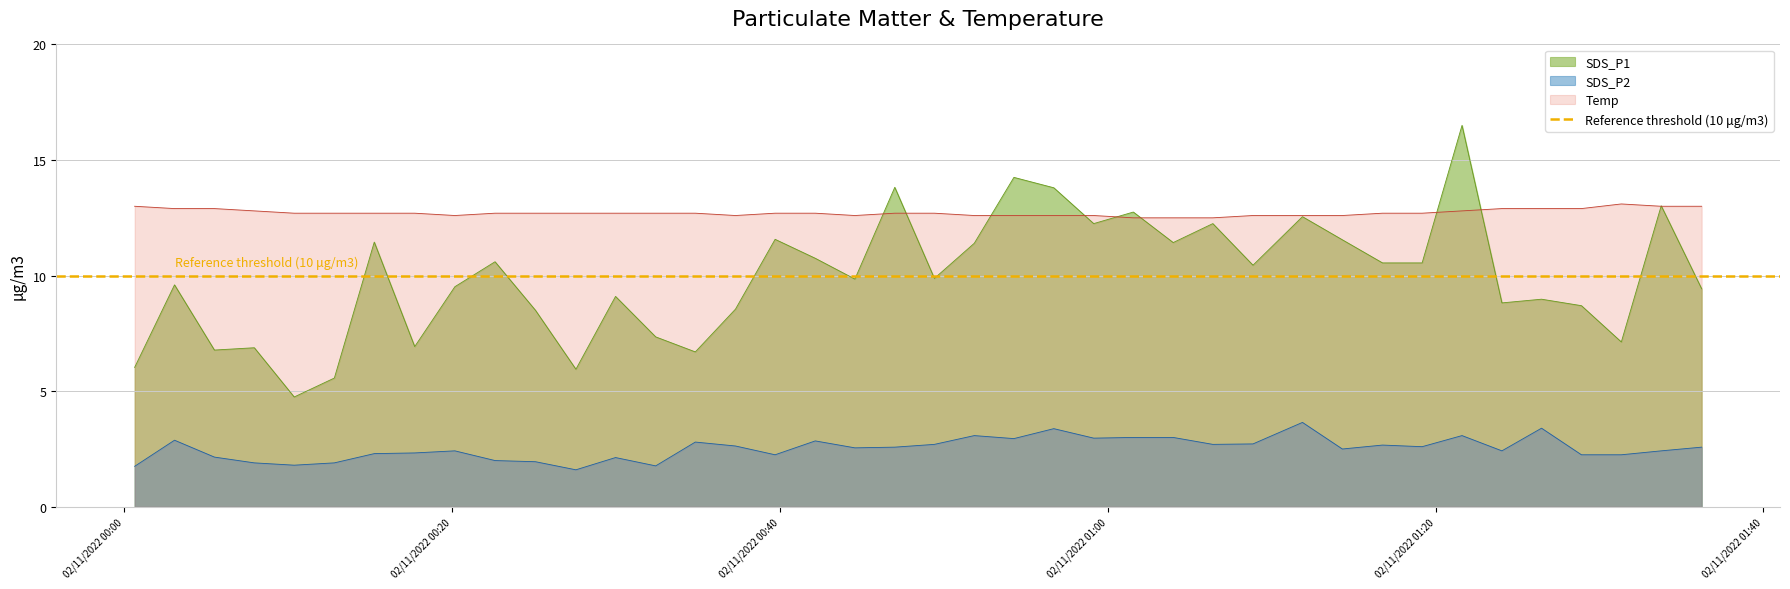

Reading left to right, extract all data points from this chart.

SDS_P1: 2022/11/02 00:00:39=6.0	2022/11/02 00:03:05=9.6	2022/11/02 00:05:31=6.8	2022/11/02 00:07:57=6.9	2022/11/02 00:10:23=4.8	2022/11/02 00:12:50=5.6	2022/11/02 00:15:16=11.4	2022/11/02 00:17:44=6.9	2022/11/02 00:20:11=9.5	2022/11/02 00:22:38=10.6	2022/11/02 00:25:06=8.5	2022/11/02 00:27:34=6.0	2022/11/02 00:29:59=9.1	2022/11/02 00:32:26=7.3	2022/11/02 00:34:51=6.7	2022/11/02 00:37:18=8.6	2022/11/02 00:39:43=11.6	2022/11/02 00:42:10=10.8	2022/11/02 00:44:35=9.8	2022/11/02 00:47:01=13.8	2022/11/02 00:49:26=9.9	2022/11/02 00:51:52=11.4	2022/11/02 00:54:17=14.2	2022/11/02 00:56:43=13.8	2022/11/02 00:59:09=12.2	2022/11/02 01:01:34=12.8	2022/11/02 01:04:00=11.4	2022/11/02 01:06:25=12.2	2022/11/02 01:08:52=10.4	2022/11/02 01:11:53=12.6	2022/11/02 01:14:19=11.6	2022/11/02 01:16:46=10.6	2022/11/02 01:19:11=10.6	2022/11/02 01:21:37=16.5	2022/11/02 01:24:03=8.8	2022/11/02 01:26:28=9.0	2022/11/02 01:28:54=8.7	2022/11/02 01:31:20=7.1	2022/11/02 01:33:46=13.0	2022/11/02 01:36:14=9.4
SDS_P2: 2022/11/02 00:00:39=1.8	2022/11/02 00:03:05=2.9	2022/11/02 00:05:31=2.1	2022/11/02 00:07:57=1.9	2022/11/02 00:10:23=1.8	2022/11/02 00:12:50=1.9	2022/11/02 00:15:16=2.3	2022/11/02 00:17:44=2.3	2022/11/02 00:20:11=2.4	2022/11/02 00:22:38=2.0	2022/11/02 00:25:06=1.9	2022/11/02 00:27:34=1.6	2022/11/02 00:29:59=2.1	2022/11/02 00:32:26=1.8	2022/11/02 00:34:51=2.8	2022/11/02 00:37:18=2.6	2022/11/02 00:39:43=2.2	2022/11/02 00:42:10=2.9	2022/11/02 00:44:35=2.5	2022/11/02 00:47:01=2.6	2022/11/02 00:49:26=2.7	2022/11/02 00:51:52=3.1	2022/11/02 00:54:17=3.0	2022/11/02 00:56:43=3.4	2022/11/02 00:59:09=3.0	2022/11/02 01:01:34=3.0	2022/11/02 01:04:00=3.0	2022/11/02 01:06:25=2.7	2022/11/02 01:08:52=2.7	2022/11/02 01:11:53=3.6	2022/11/02 01:14:19=2.5	2022/11/02 01:16:46=2.7	2022/11/02 01:19:11=2.6	2022/11/02 01:21:37=3.1	2022/11/02 01:24:03=2.4	2022/11/02 01:26:28=3.4	2022/11/02 01:28:54=2.2	2022/11/02 01:31:20=2.2	2022/11/02 01:33:46=2.4	2022/11/02 01:36:14=2.6
Temp: 2022/11/02 00:00:39=13.0	2022/11/02 00:03:05=12.9	2022/11/02 00:05:31=12.9	2022/11/02 00:07:57=12.8	2022/11/02 00:10:23=12.7	2022/11/02 00:12:50=12.7	2022/11/02 00:15:16=12.7	2022/11/02 00:17:44=12.7	2022/11/02 00:20:11=12.6	2022/11/02 00:22:38=12.7	2022/11/02 00:25:06=12.7	2022/11/02 00:27:34=12.7	2022/11/02 00:29:59=12.7	2022/11/02 00:32:26=12.7	2022/11/02 00:34:51=12.7	2022/11/02 00:37:18=12.6	2022/11/02 00:39:43=12.7	2022/11/02 00:42:10=12.7	2022/11/02 00:44:35=12.6	2022/11/02 00:47:01=12.7	2022/11/02 00:49:26=12.7	2022/11/02 00:51:52=12.6	2022/11/02 00:54:17=12.6	2022/11/02 00:56:43=12.6	2022/11/02 00:59:09=12.6	2022/11/02 01:01:34=12.5	2022/11/02 01:04:00=12.5	2022/11/02 01:06:25=12.5	2022/11/02 01:08:52=12.6	2022/11/02 01:11:53=12.6	2022/11/02 01:14:19=12.6	2022/11/02 01:16:46=12.7	2022/11/02 01:19:11=12.7	2022/11/02 01:21:37=12.8	2022/11/02 01:24:03=12.9	2022/11/02 01:26:28=12.9	2022/11/02 01:28:54=12.9	2022/11/02 01:31:20=13.1	2022/11/02 01:33:46=13.0	2022/11/02 01:36:14=13.0